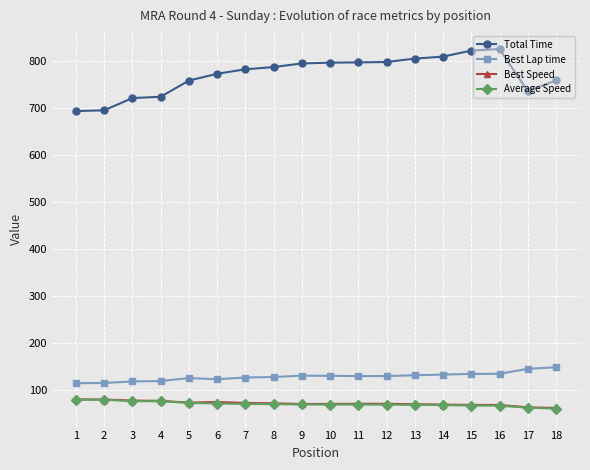

How many distinct data groups are displayed?

4